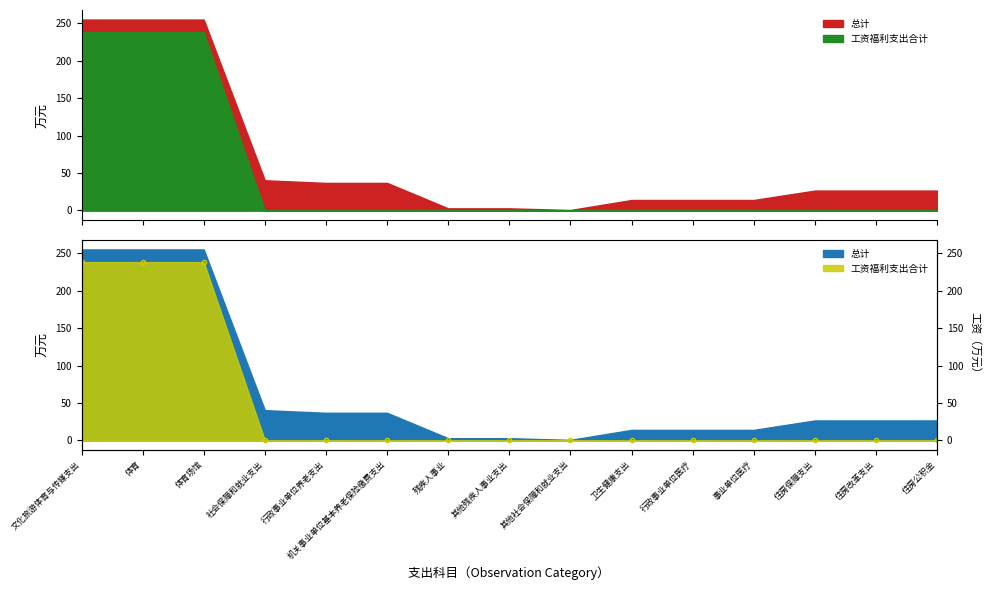

Which label corresponds to the smallest value in the chart?

社会保障和就业支出